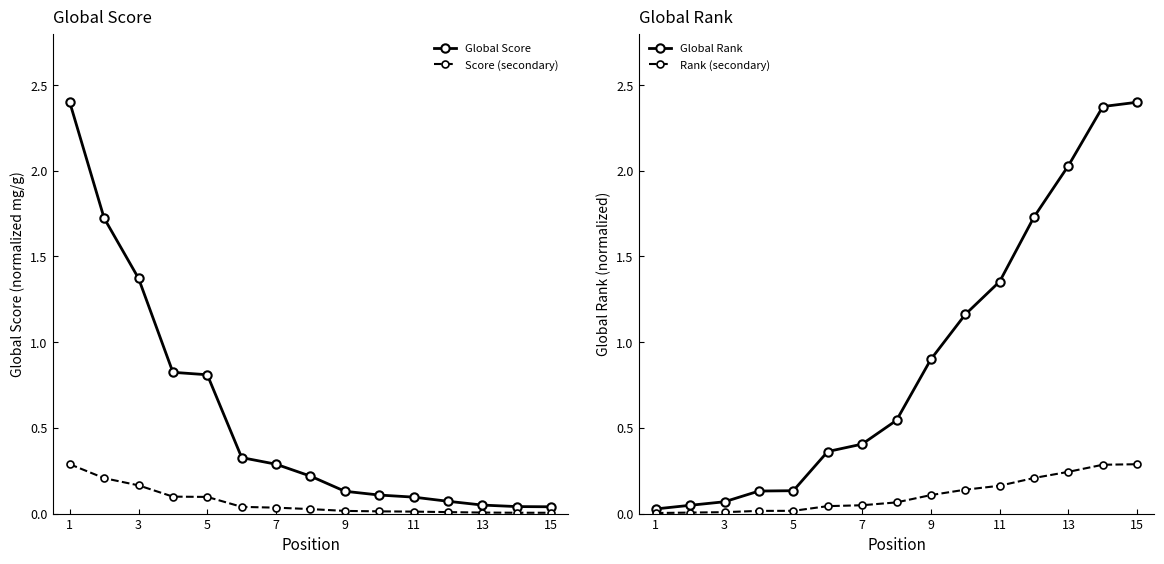

What is the value of the Score (secondary) point at the 1st from the left?

0.3